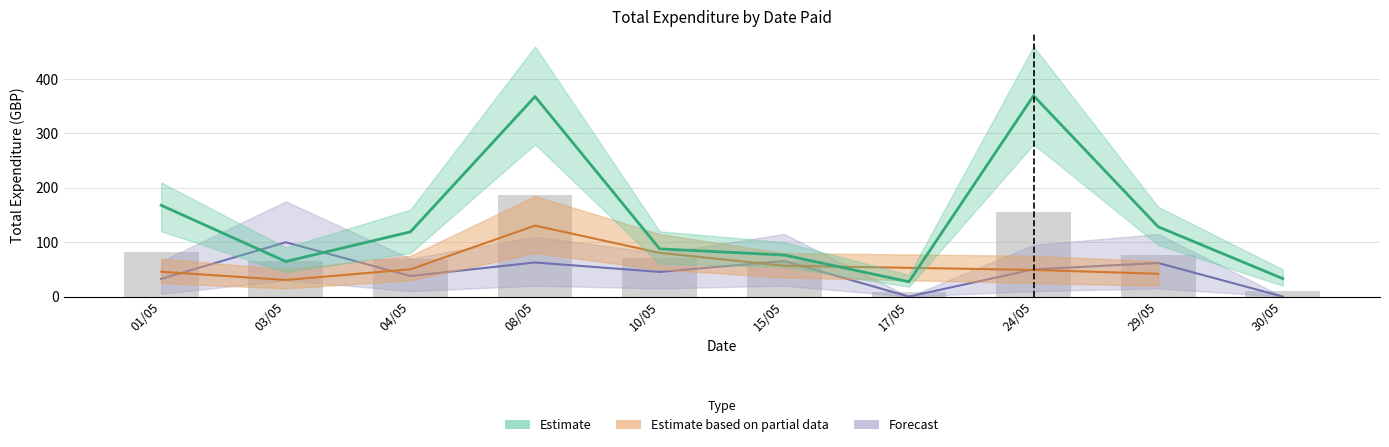

What is the difference between the Estimate values at 30/05 and 15/05?

43.4